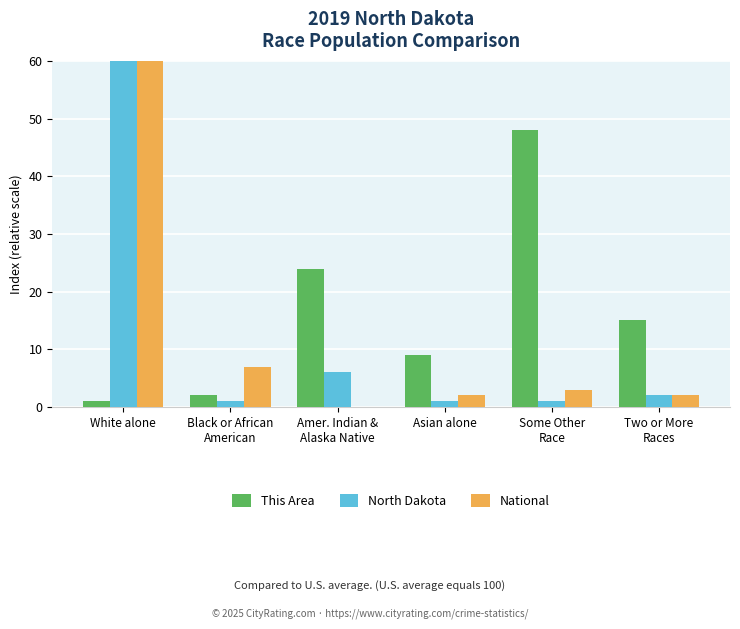

Rank the series by their maximum value, from lowest to highest.

This Area, National, North Dakota